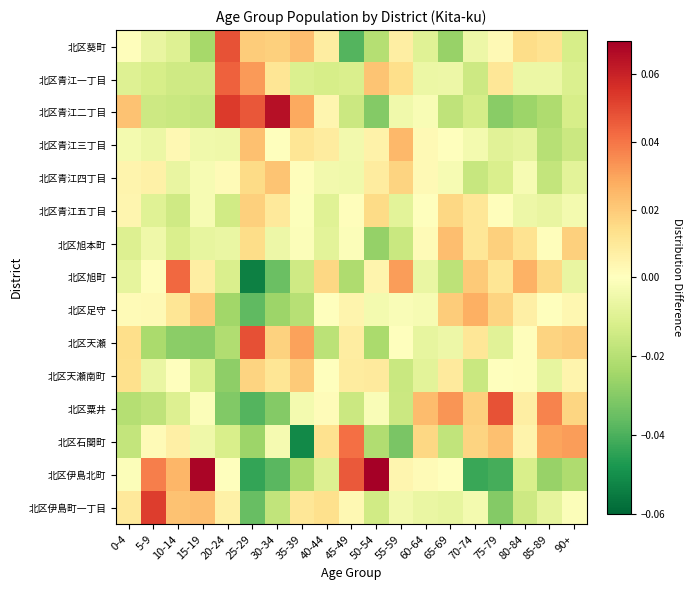

Reading left to right, list all the values displayed in this chart.

北区葵町: 0-4=0.0	5-9=-0.0	10-14=-0.0	15-19=-0.0	20-24=0.0	25-29=0.0	30-34=0.0	35-39=0.0	40-44=0.0	45-49=-0.0	50-54=-0.0	55-59=0.0	60-64=-0.0	65-69=-0.0	70-74=-0.0	75-79=0.0	80-84=0.0	85-89=0.0	90+=-0.0
北区青江一丁目: 0-4=-0.0	5-9=-0.0	10-14=-0.0	15-19=-0.0	20-24=0.0	25-29=0.0	30-34=0.0	35-39=-0.0	40-44=-0.0	45-49=-0.0	50-54=0.0	55-59=0.0	60-64=-0.0	65-69=-0.0	70-74=-0.0	75-79=0.0	80-84=-0.0	85-89=-0.0	90+=-0.0
北区青江二丁目: 0-4=0.0	5-9=-0.0	10-14=-0.0	15-19=-0.0	20-24=0.1	25-29=0.0	30-34=0.1	35-39=0.0	40-44=0.0	45-49=-0.0	50-54=-0.0	55-59=-0.0	60-64=-0.0	65-69=-0.0	70-74=-0.0	75-79=-0.0	80-84=-0.0	85-89=-0.0	90+=-0.0
北区青江三丁目: 0-4=-0.0	5-9=-0.0	10-14=0.0	15-19=-0.0	20-24=-0.0	25-29=0.0	30-34=-0.0	35-39=0.0	40-44=0.0	45-49=-0.0	50-54=0.0	55-59=0.0	60-64=0.0	65-69=-0.0	70-74=-0.0	75-79=-0.0	80-84=-0.0	85-89=-0.0	90+=-0.0
北区青江四丁目: 0-4=0.0	5-9=0.0	10-14=-0.0	15-19=-0.0	20-24=0.0	25-29=0.0	30-34=0.0	35-39=0.0	40-44=-0.0	45-49=-0.0	50-54=0.0	55-59=0.0	60-64=0.0	65-69=-0.0	70-74=-0.0	75-79=-0.0	80-84=-0.0	85-89=-0.0	90+=-0.0
北区青江五丁目: 0-4=0.0	5-9=-0.0	10-14=-0.0	15-19=-0.0	20-24=-0.0	25-29=0.0	30-34=0.0	35-39=-0.0	40-44=-0.0	45-49=0.0	50-54=0.0	55-59=-0.0	60-64=-0.0	65-69=0.0	70-74=0.0	75-79=0.0	80-84=-0.0	85-89=-0.0	90+=-0.0
北区旭本町: 0-4=-0.0	5-9=-0.0	10-14=-0.0	15-19=-0.0	20-24=-0.0	25-29=0.0	30-34=-0.0	35-39=-0.0	40-44=-0.0	45-49=-0.0	50-54=-0.0	55-59=-0.0	60-64=0.0	65-69=0.0	70-74=0.0	75-79=0.0	80-84=0.0	85-89=0.0	90+=0.0
北区旭町: 0-4=-0.0	5-9=0.0	10-14=0.0	15-19=0.0	20-24=-0.0	25-29=-0.1	30-34=-0.0	35-39=-0.0	40-44=0.0	45-49=-0.0	50-54=0.0	55-59=0.0	60-64=-0.0	65-69=-0.0	70-74=0.0	75-79=0.0	80-84=0.0	85-89=0.0	90+=-0.0
北区足守: 0-4=0.0	5-9=0.0	10-14=0.0	15-19=0.0	20-24=-0.0	25-29=-0.0	30-34=-0.0	35-39=-0.0	40-44=-0.0	45-49=0.0	50-54=-0.0	55-59=-0.0	60-64=-0.0	65-69=0.0	70-74=0.0	75-79=0.0	80-84=0.0	85-89=0.0	90+=0.0
北区天瀬: 0-4=0.0	5-9=-0.0	10-14=-0.0	15-19=-0.0	20-24=-0.0	25-29=0.0	30-34=0.0	35-39=0.0	40-44=-0.0	45-49=0.0	50-54=-0.0	55-59=-0.0	60-64=-0.0	65-69=-0.0	70-74=0.0	75-79=-0.0	80-84=0.0	85-89=0.0	90+=0.0
北区天瀬南町: 0-4=0.0	5-9=-0.0	10-14=0.0	15-19=-0.0	20-24=-0.0	25-29=0.0	30-34=0.0	35-39=0.0	40-44=0.0	45-49=0.0	50-54=0.0	55-59=-0.0	60-64=-0.0	65-69=0.0	70-74=-0.0	75-79=-0.0	80-84=0.0	85-89=-0.0	90+=0.0
北区粟井: 0-4=-0.0	5-9=-0.0	10-14=-0.0	15-19=-0.0	20-24=-0.0	25-29=-0.0	30-34=-0.0	35-39=-0.0	40-44=0.0	45-49=-0.0	50-54=-0.0	55-59=-0.0	60-64=0.0	65-69=0.0	70-74=0.0	75-79=0.0	80-84=0.0	85-89=0.0	90+=0.0
北区石関町: 0-4=-0.0	5-9=0.0	10-14=0.0	15-19=-0.0	20-24=-0.0	25-29=-0.0	30-34=-0.0	35-39=-0.1	40-44=0.0	45-49=0.0	50-54=-0.0	55-59=-0.0	60-64=0.0	65-69=-0.0	70-74=0.0	75-79=0.0	80-84=0.0	85-89=0.0	90+=0.0
北区伊島北町: 0-4=-0.0	5-9=0.0	10-14=0.0	15-19=0.1	20-24=-0.0	25-29=-0.0	30-34=-0.0	35-39=-0.0	40-44=-0.0	45-49=0.0	50-54=0.1	55-59=0.0	60-64=0.0	65-69=0.0	70-74=-0.0	75-79=-0.0	80-84=-0.0	85-89=-0.0	90+=-0.0
北区伊島町一丁目: 0-4=0.0	5-9=0.1	10-14=0.0	15-19=0.0	20-24=0.0	25-29=-0.0	30-34=-0.0	35-39=0.0	40-44=0.0	45-49=0.0	50-54=-0.0	55-59=-0.0	60-64=-0.0	65-69=-0.0	70-74=-0.0	75-79=-0.0	80-84=-0.0	85-89=-0.0	90+=-0.0